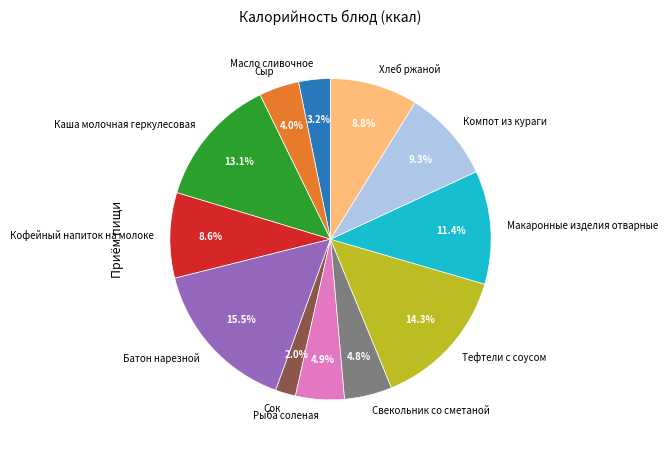

Count the number of slices in the pie.

12